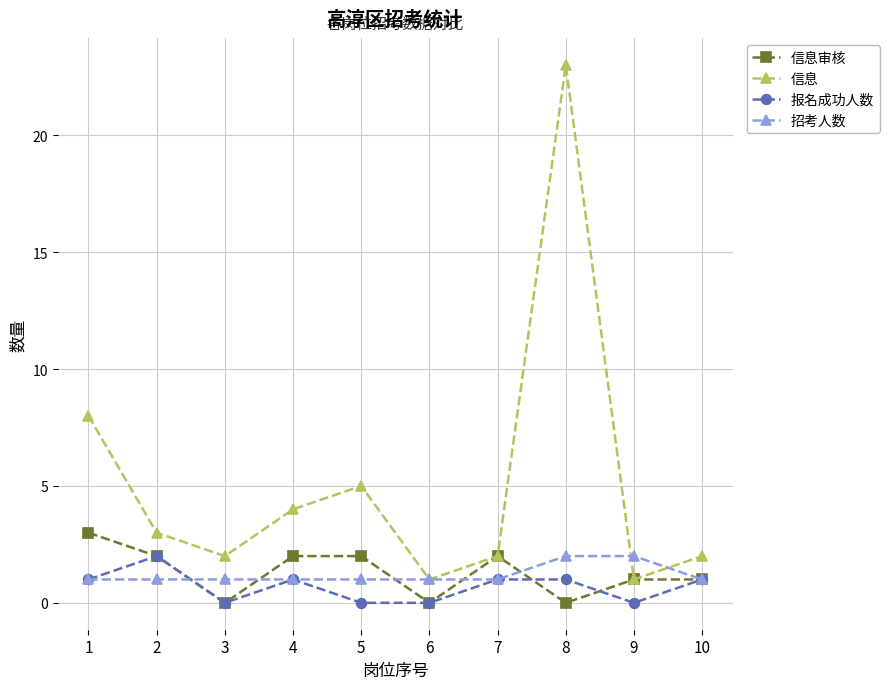

Between which two adjacent categories do 招考人数 and 信息审核 first intersect?

2 and 3